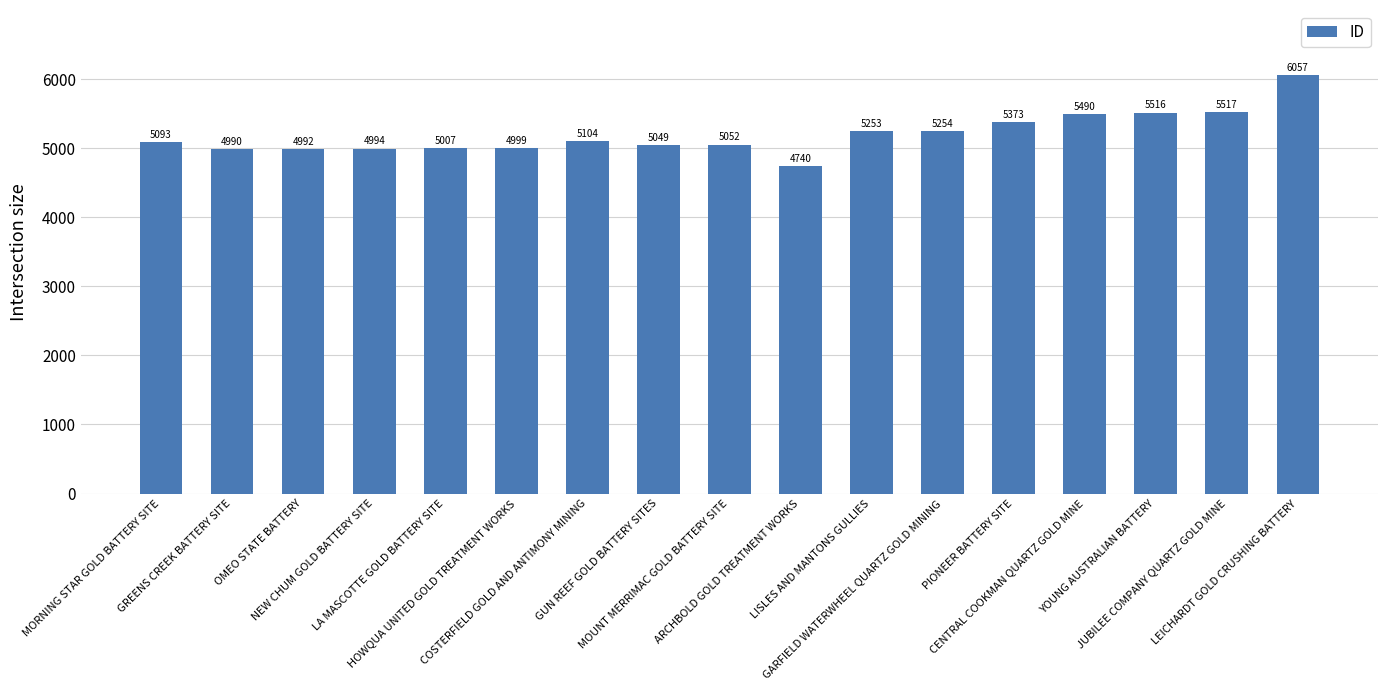

What is the greatest value displayed?

6057